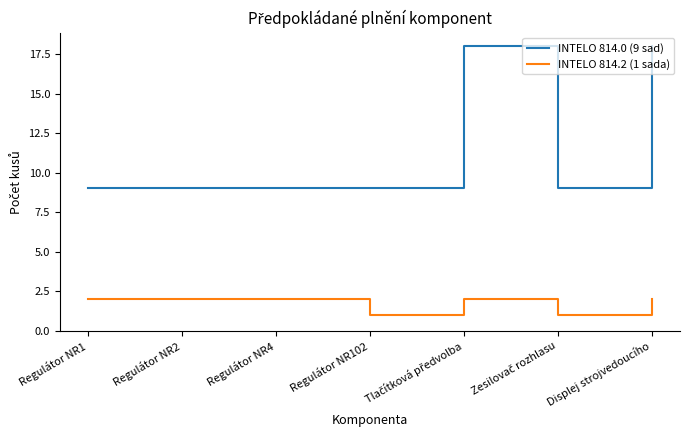

Does the chart have visible grid lines?

No